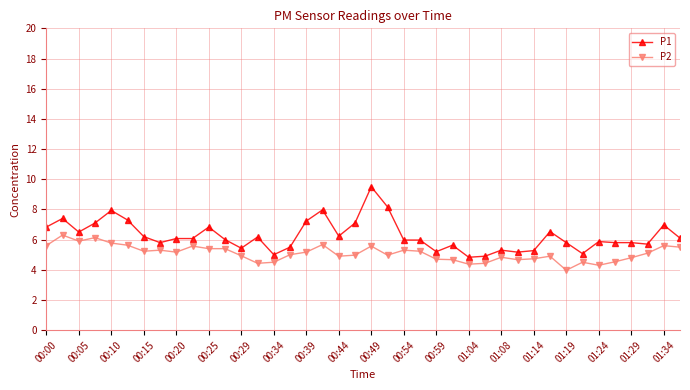

List the series in order of their overall mean, highest first.

P1, P2